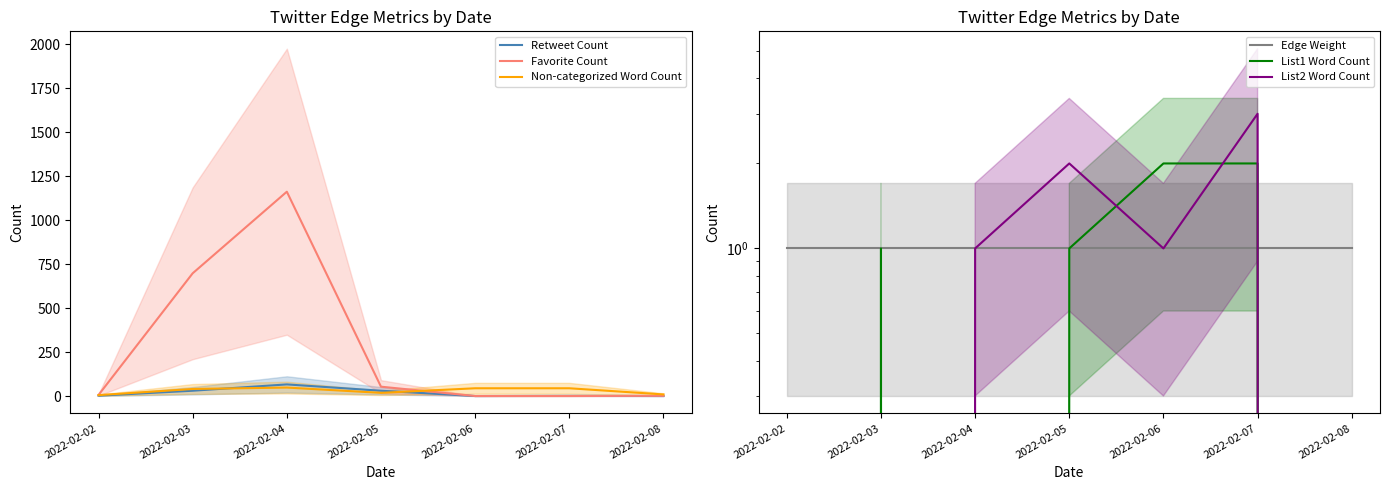

The value of List2 Word Count at 2022-02-05 is 2. True or false?

True